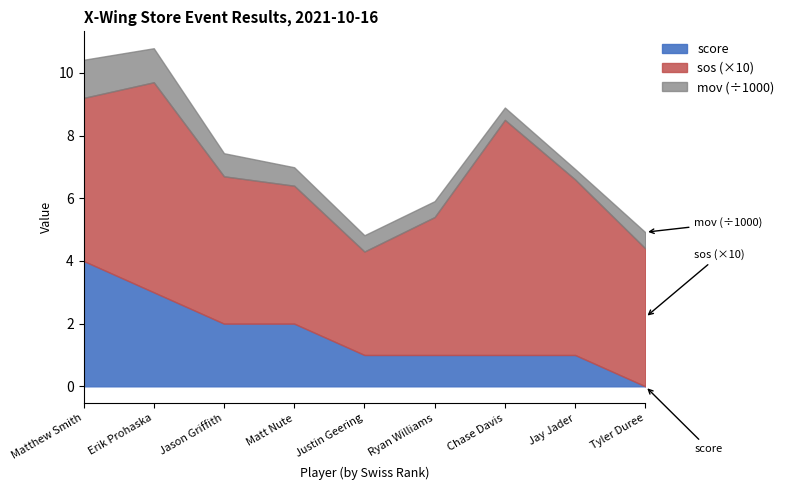

Which category has the highest value in the sos series?

Chase Davis